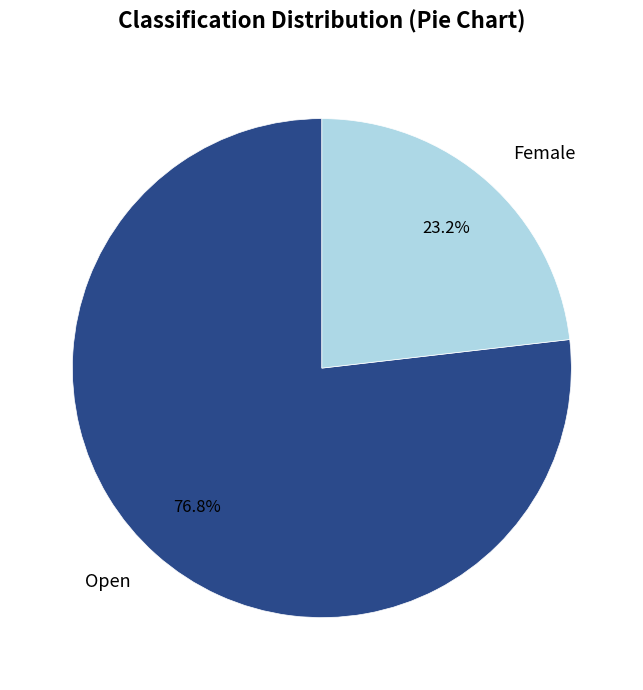

Is there a majority slice in this chart?

Yes